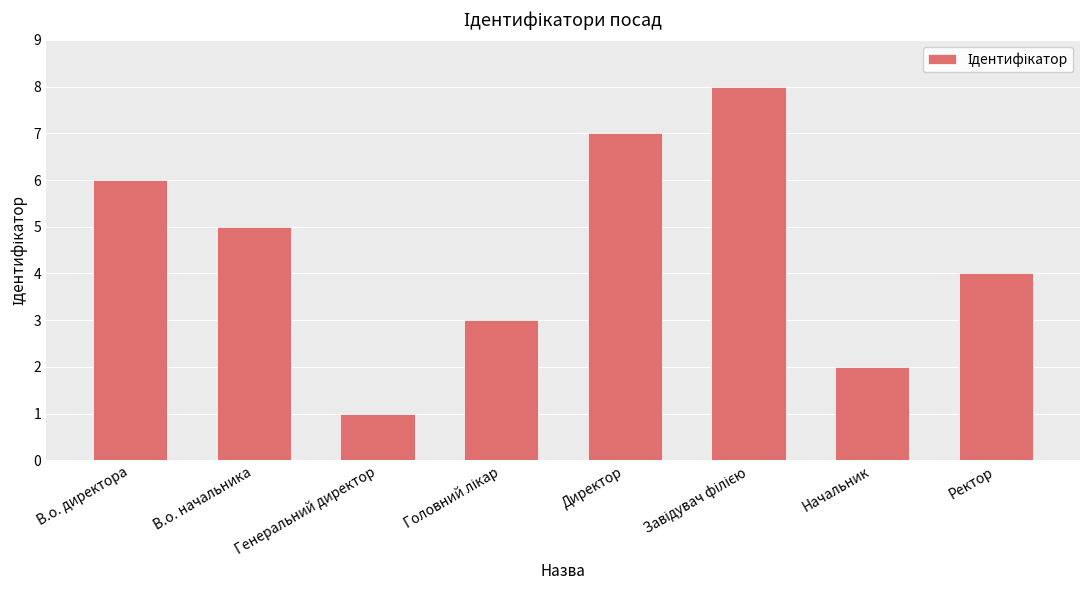

What is the difference between the maximum and minimum values?

7